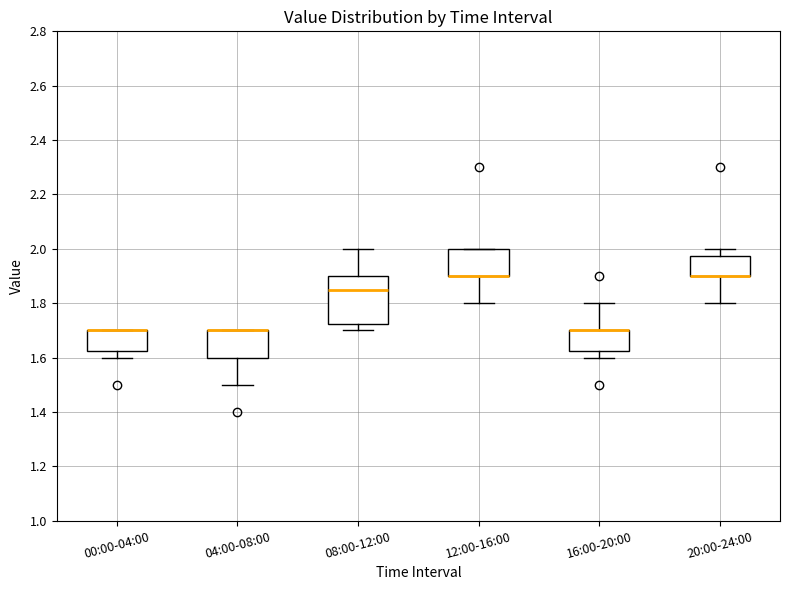

Comparing the boxes themselves (not the whiskers), which one is the tallest?

08:00-12:00